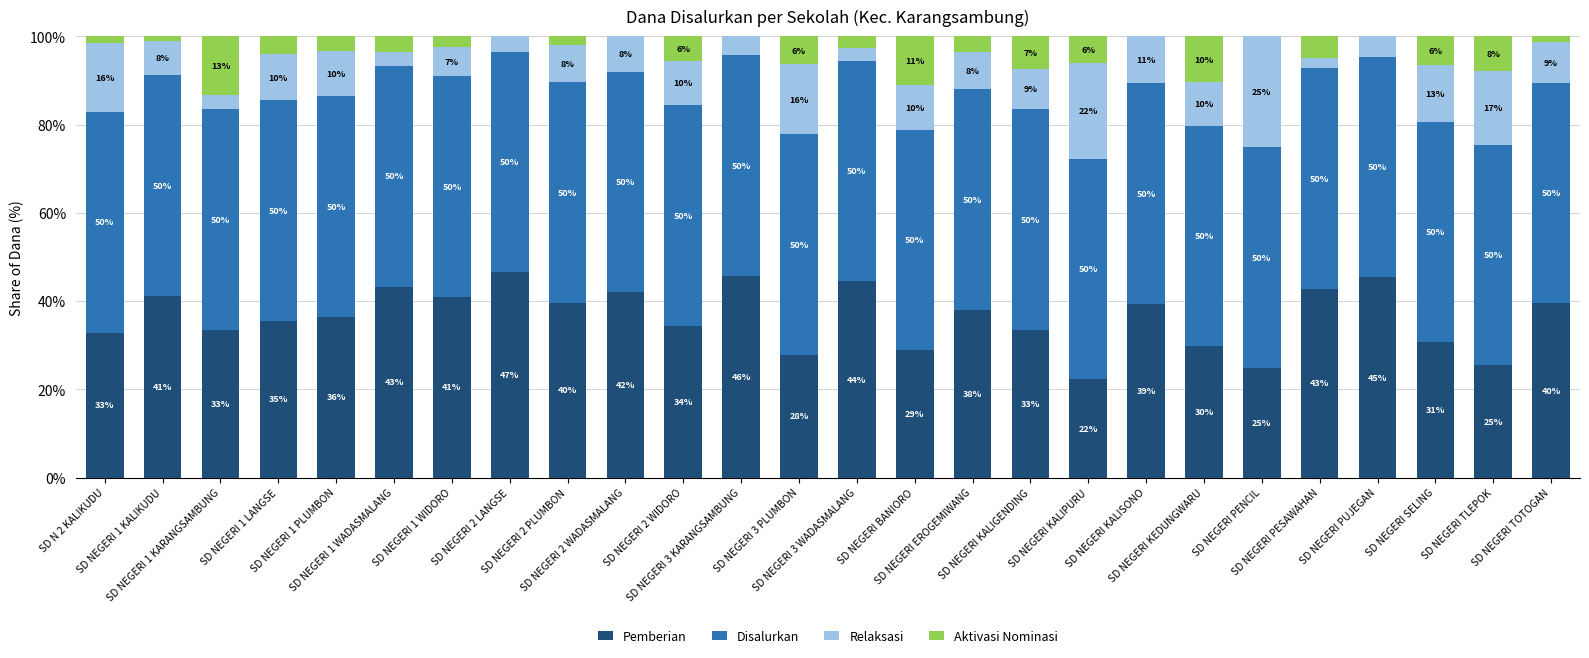

What is the highest value of the Pemberian series?

46.5